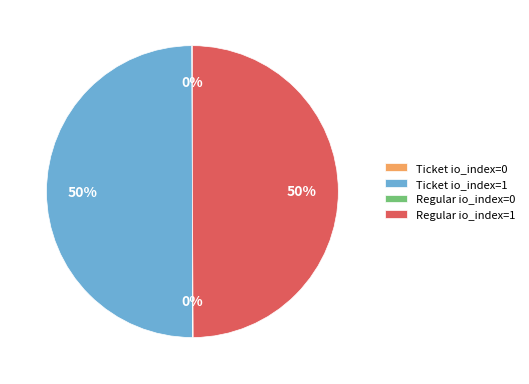

What is the ratio of the value at Ticket io_index=1 to the value at Regular io_index=1?

1.0